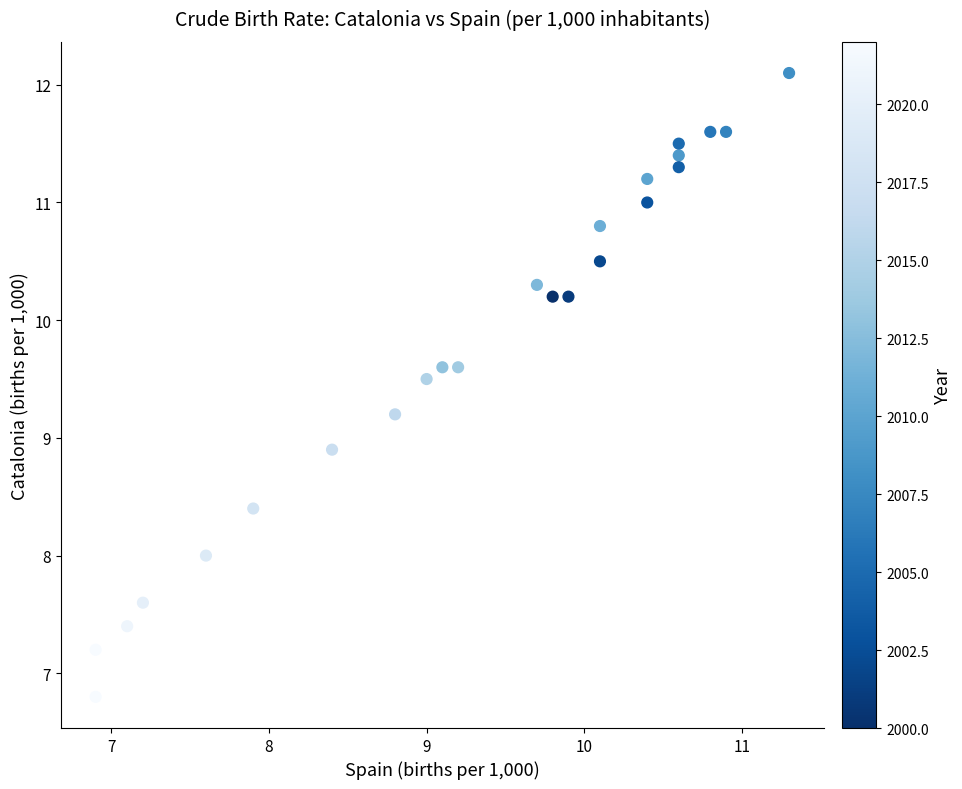

What Y value in the scatter plot is closest to 9?

8.9